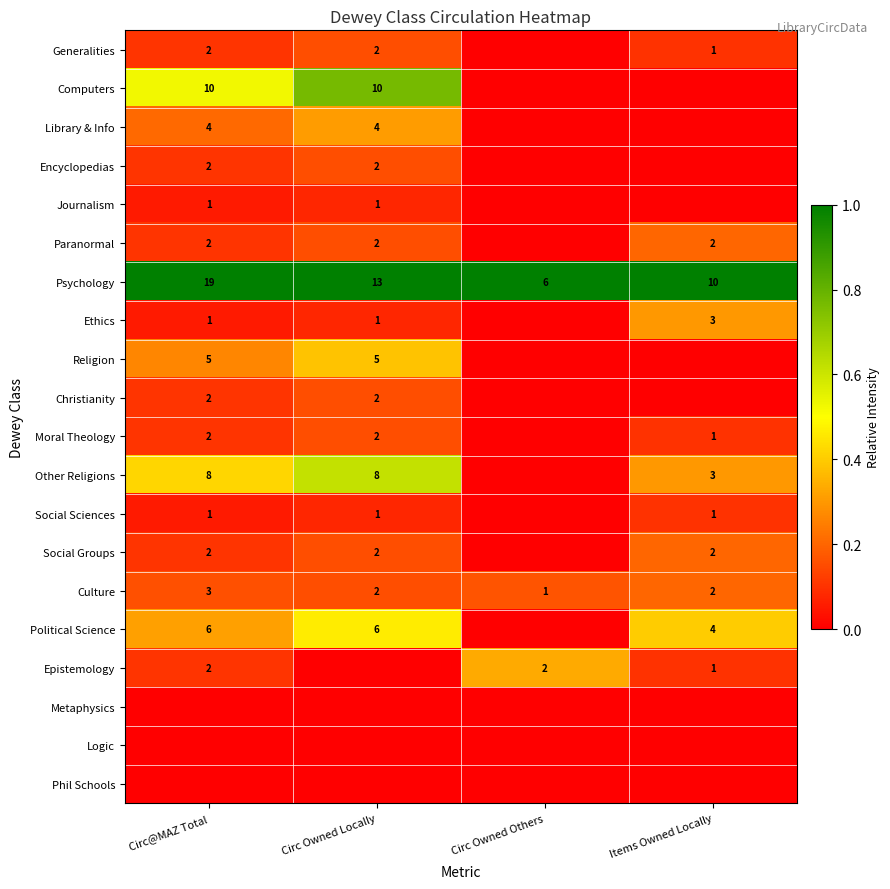

Is it true that Social Groups equals 1 at Items Owned Locally?

False